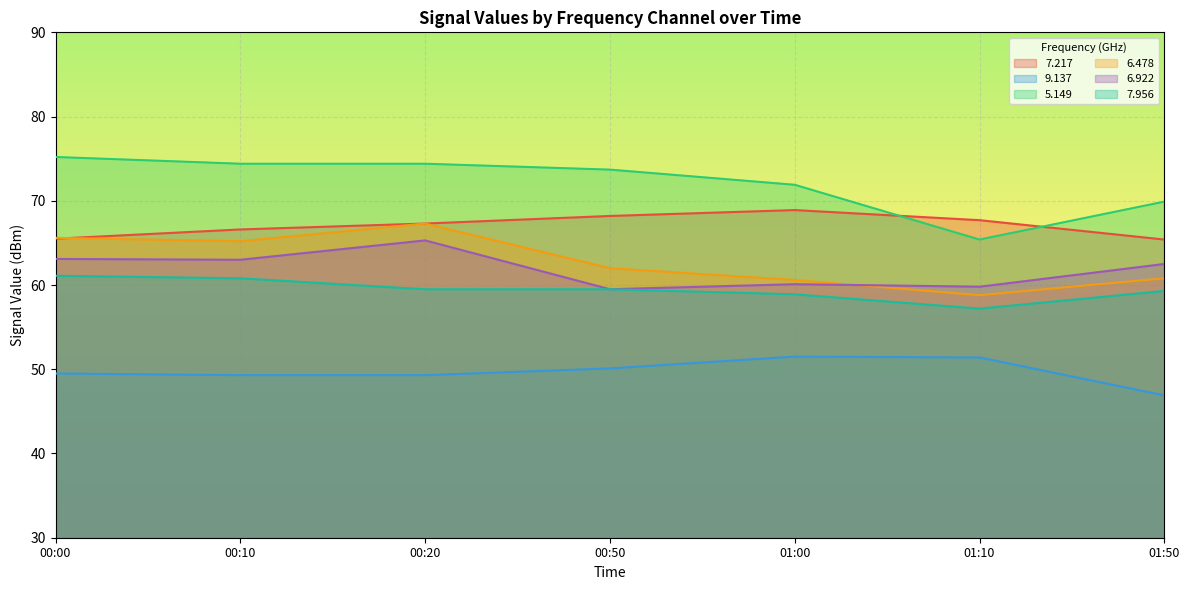

Read the 6.478 value at 00:00.

65.6